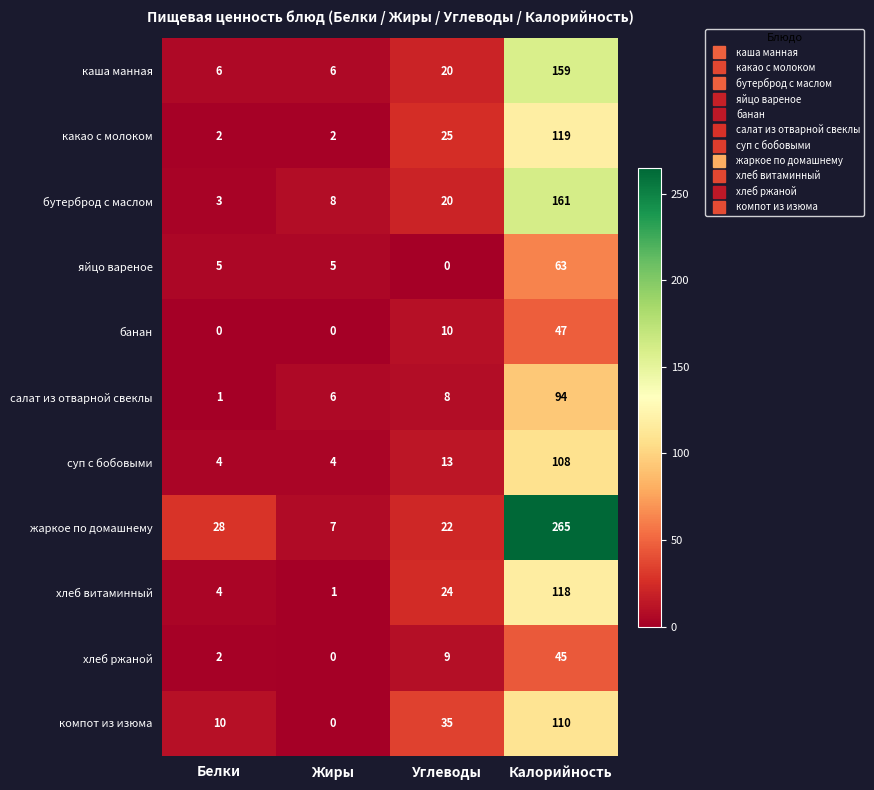

What is the spread (max minus min) of values at Калорийность?

220